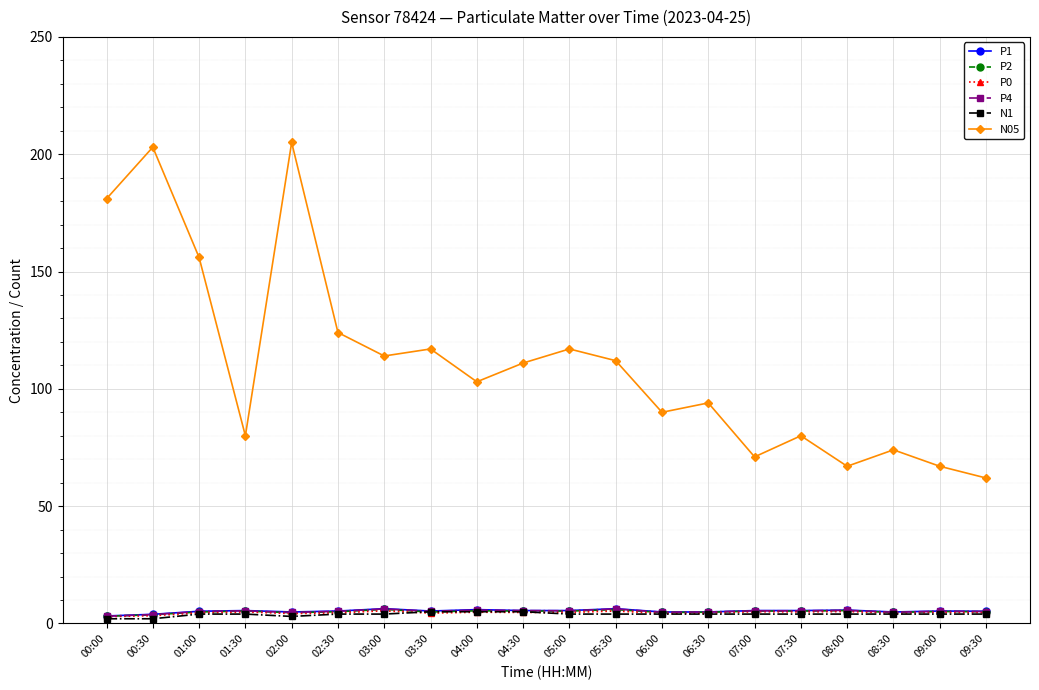

Which series changed the most between 01:00 and 03:30?

N05